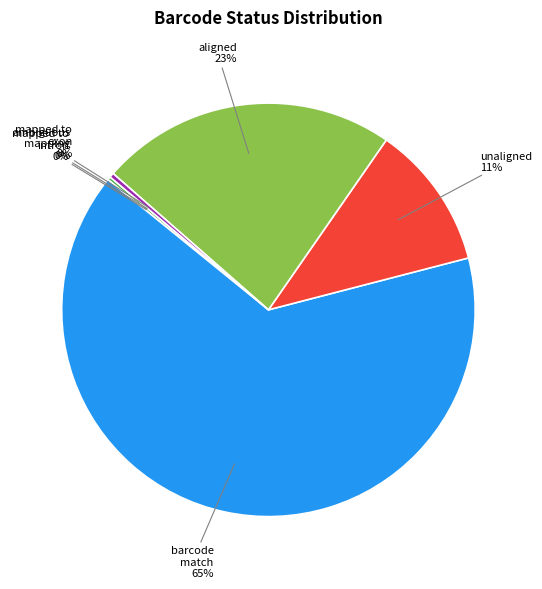

Is there any slice that represents more than half of the pie?

Yes